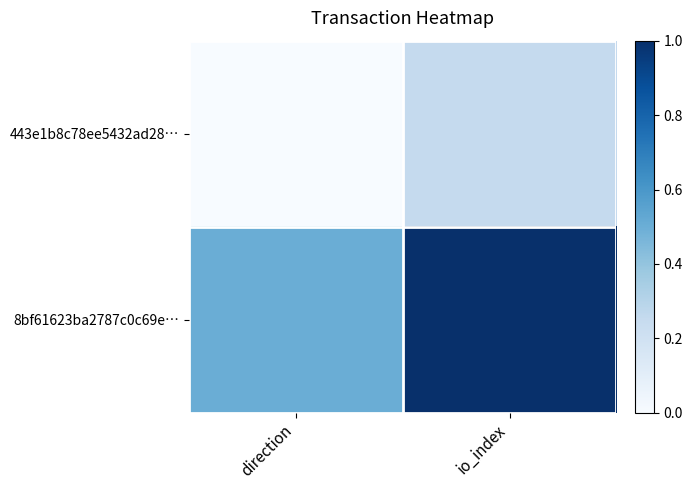

What is the difference between the highest and lowest values at io_index?

0.8